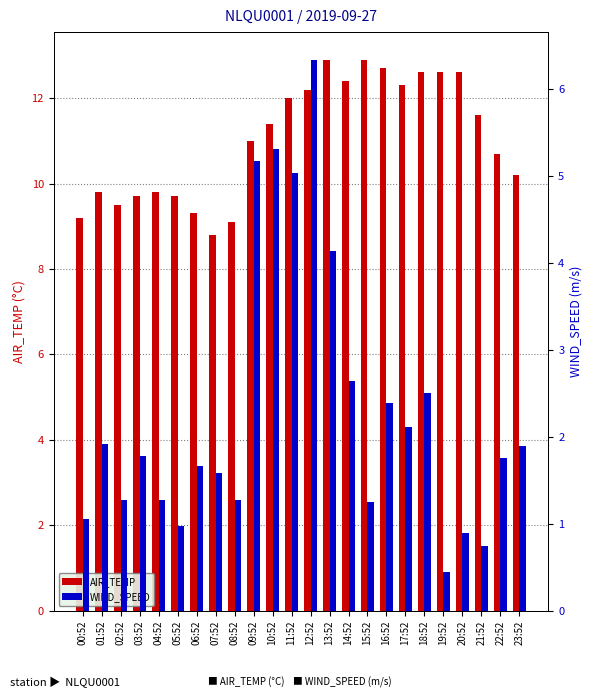

What is the highest value of the WIND_SPEED series?

6.3